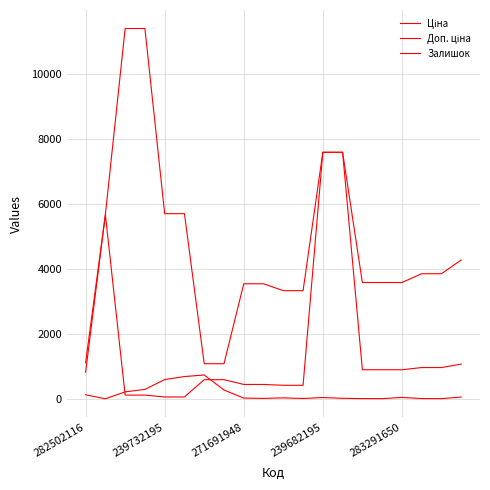

Does the chart display data point markers on the line(s)?

No